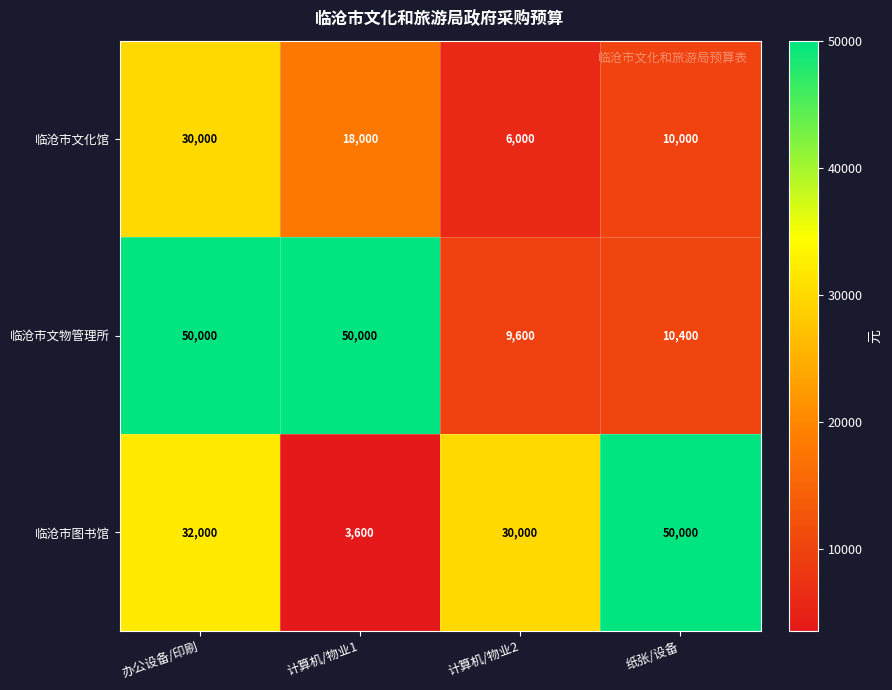

Rank the series at 办公设备/印刷 from lowest to highest value.

临沧市文化馆, 临沧市图书馆, 临沧市文物管理所